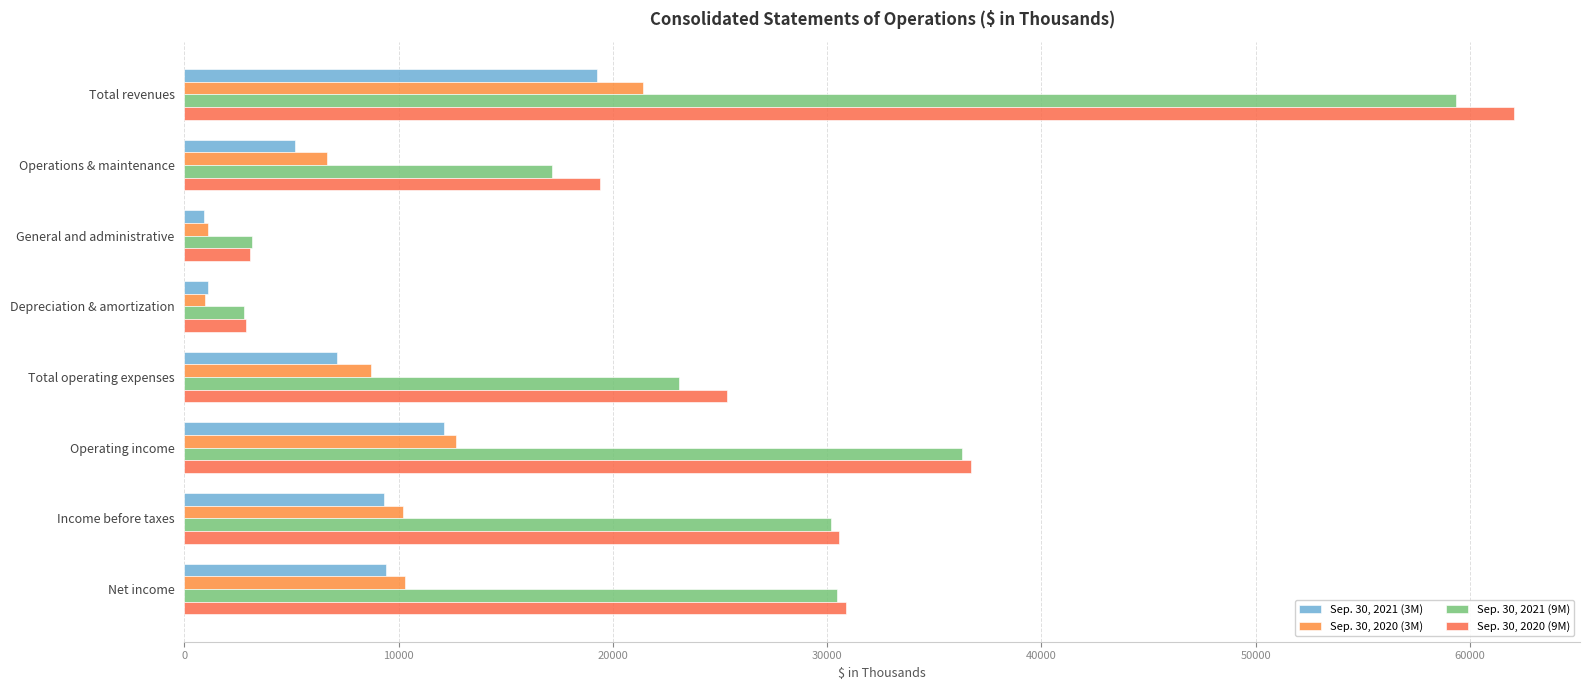

Count the number of categories in the chart.

8